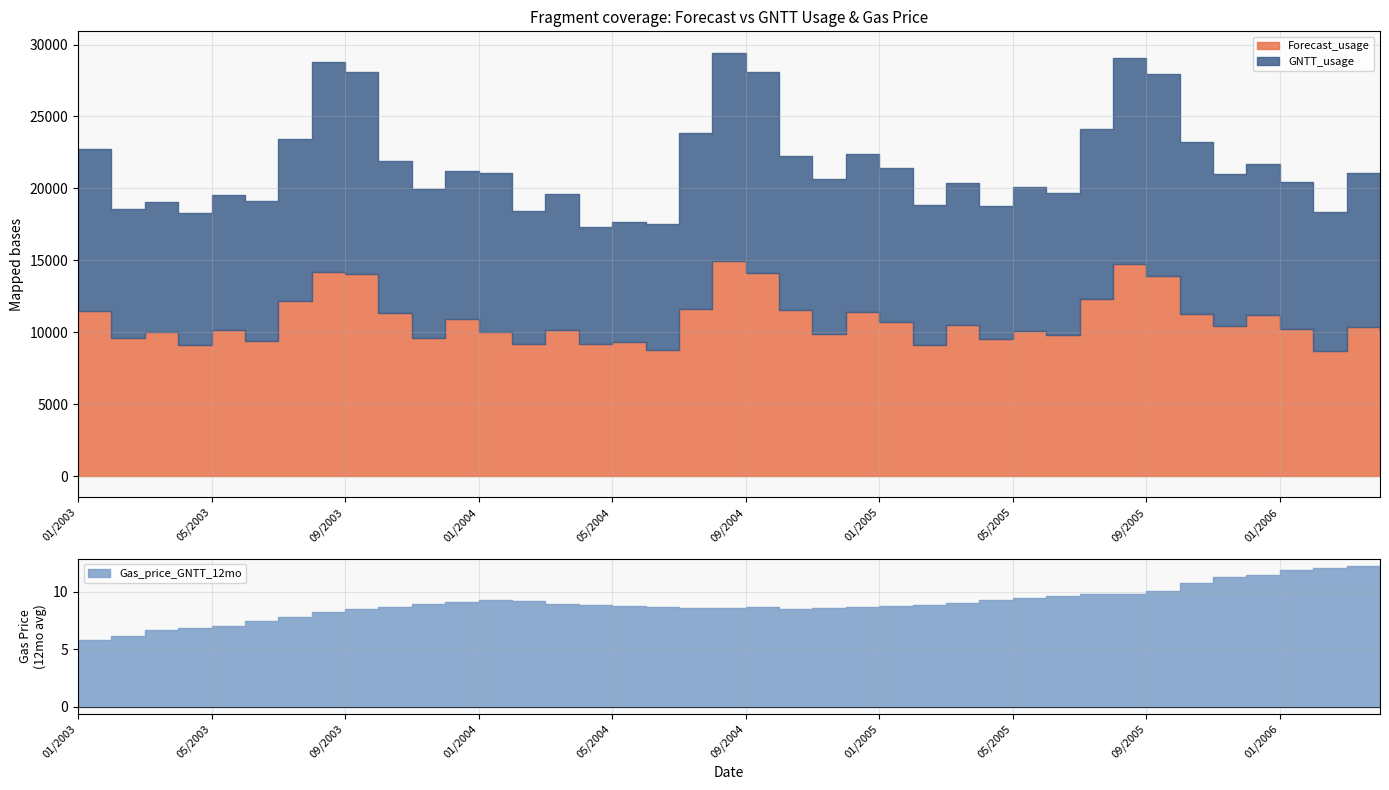

Where is Gas_price_GNTT_12mo nearest to the value 9?

03/2005